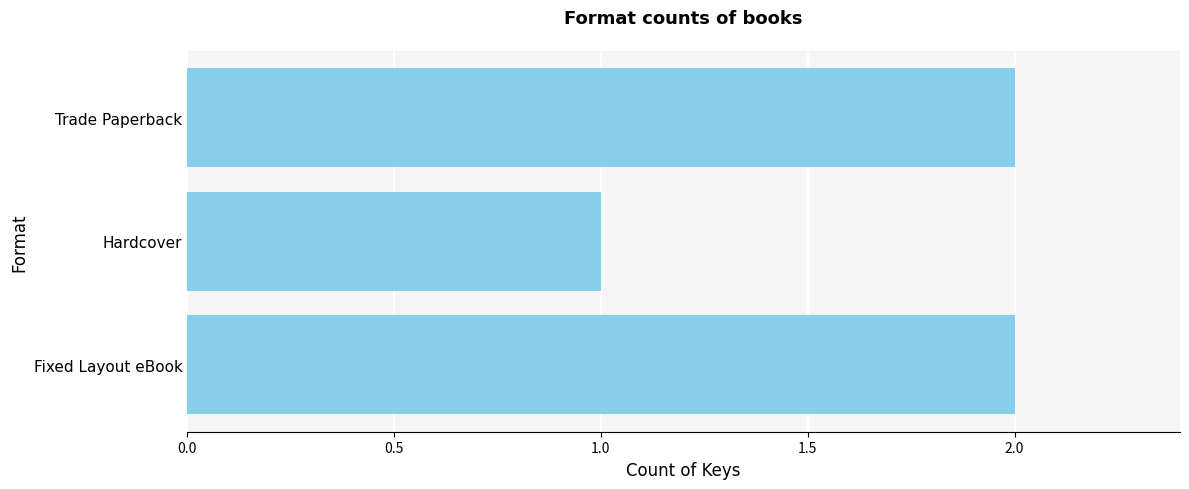

What is the ratio of the value at Fixed Layout eBook to the value at Hardcover?

2.0